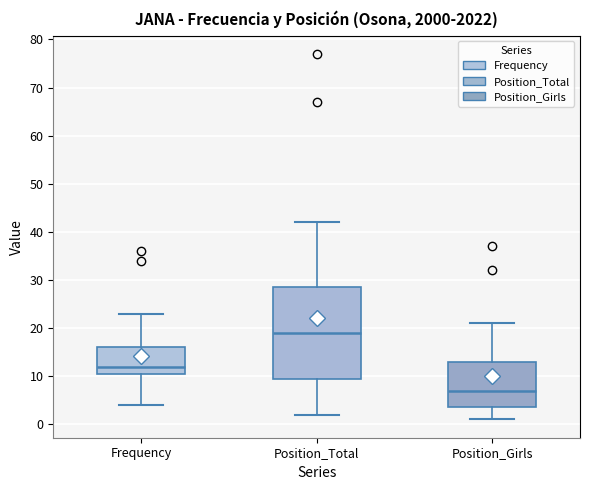

Reading left to right, read every box against the y-axis: the position of its median line, the range the box covers, and the ends of its whiskers. The values are not printed on the chart, so give them approximately, as read against the axis.

Frequency: median 12, box 11 to 16, whiskers 4 to 23
Position_Total: median 19, box 10 to 29, whiskers 2 to 42
Position_Girls: median 7, box 4 to 13, whiskers 1 to 21